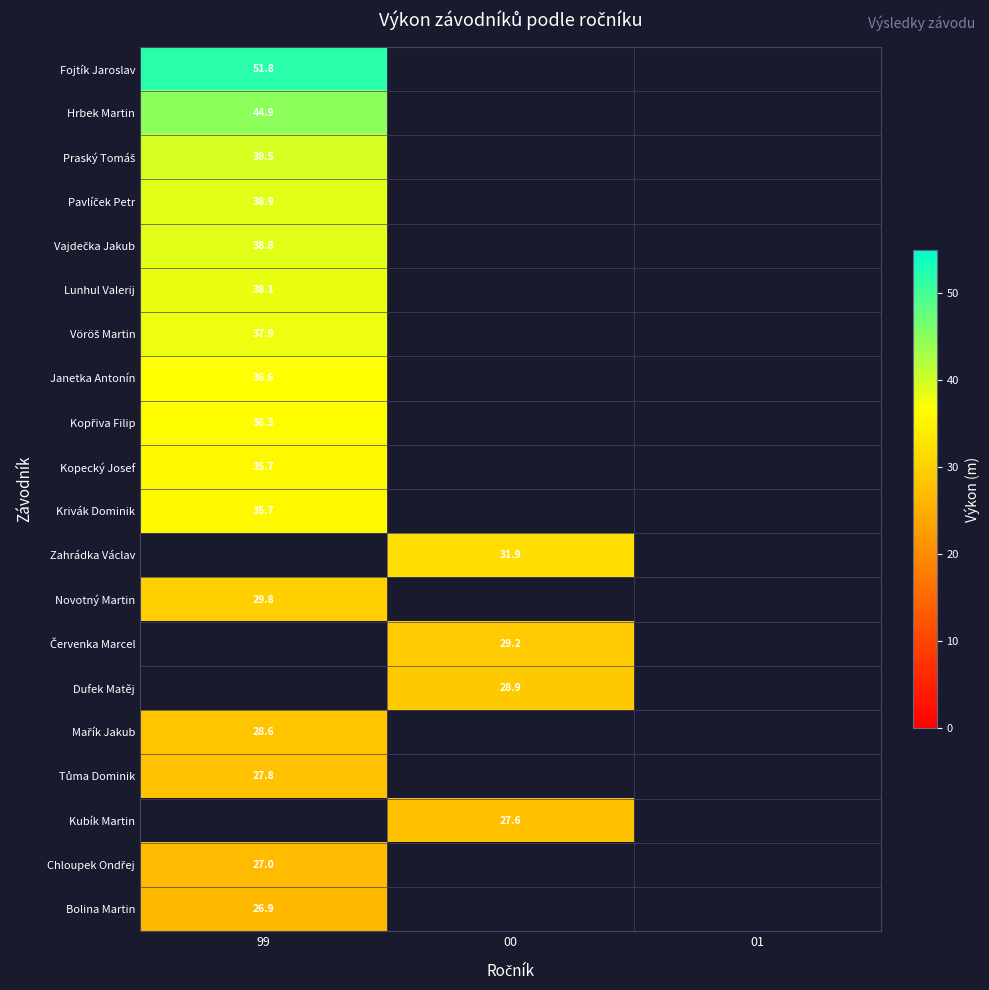

What is the minimum value shown in the chart?

26.9